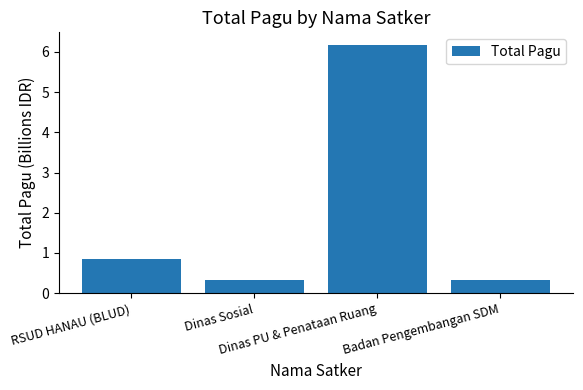

What is the sum of all values?

7.7